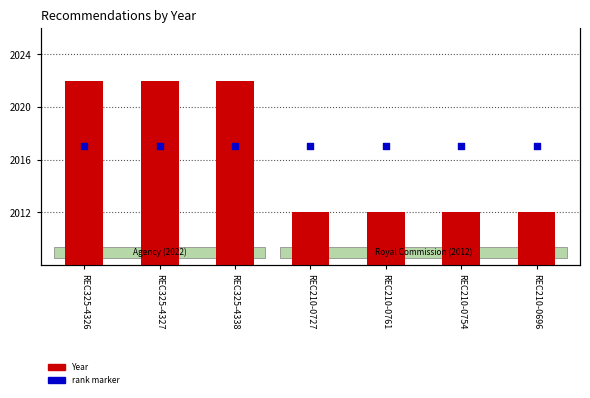

What are all the series names shown in the legend?

Year, rank marker